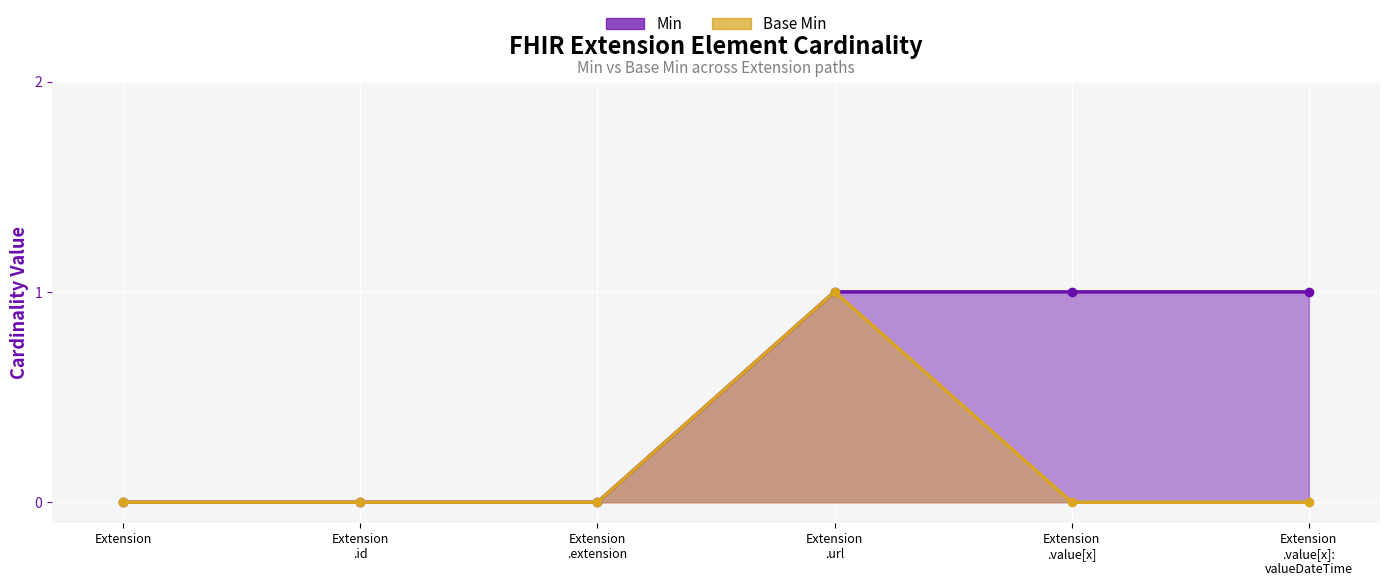

Is it true that Min equals 0 at Extension .extension?

False